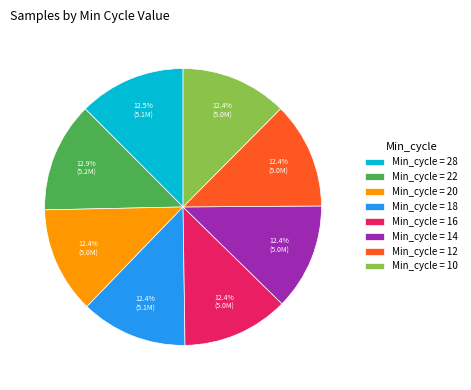

Count the number of slices in the pie.

8